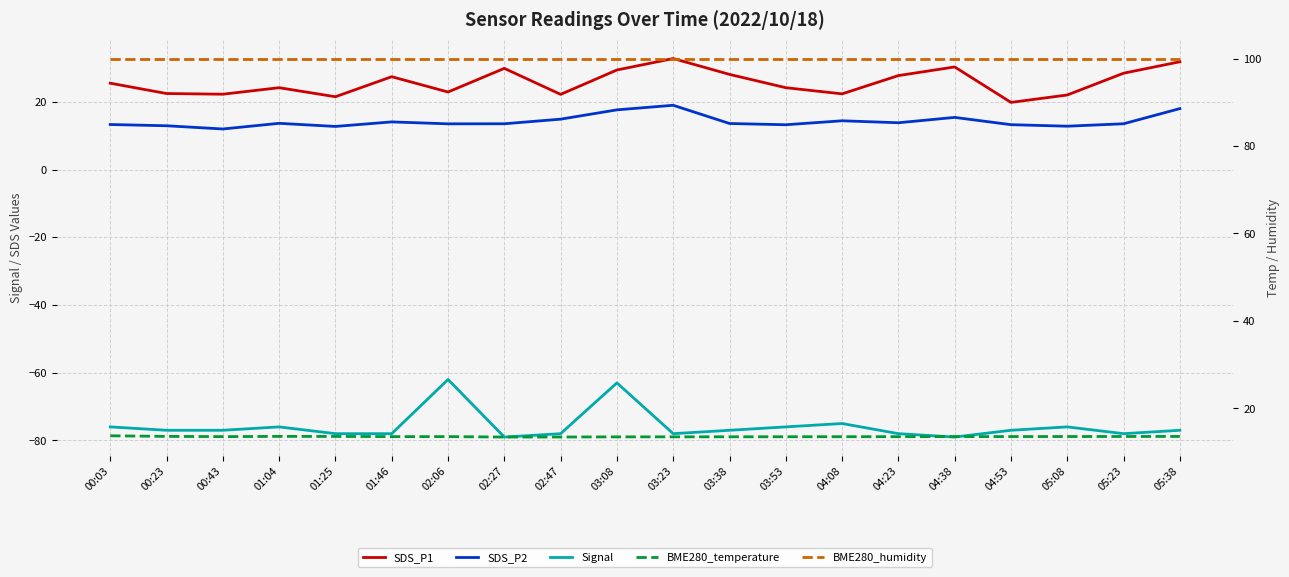

Reading right to left, list all the values displayed in this chart.

SDS_P1: 31.8	28.4	22.0	19.8	30.3	27.8	22.4	24.2	28.1	32.8	29.4	22.2	29.9	22.9	27.4	21.5	24.2	22.2	22.4	25.5
SDS_P2: 18.0	13.5	12.8	13.2	15.4	13.8	14.4	13.2	13.6	19.0	17.6	14.9	13.5	13.5	14.1	12.7	13.7	12.0	12.9	13.3
Signal: -77.0	-78.0	-76.0	-77.0	-79.0	-78.0	-75.0	-76.0	-77.0	-78.0	-63.0	-78.0	-79.0	-62.0	-78.0	-78.0	-76.0	-77.0	-77.0	-76.0
BME280_temperature: 13.6	13.6	13.5	13.5	13.5	13.5	13.5	13.5	13.5	13.5	13.5	13.4	13.4	13.5	13.5	13.6	13.6	13.5	13.6	13.7
BME280_humidity: 100.0	100.0	100.0	100.0	100.0	100.0	100.0	100.0	100.0	100.0	100.0	100.0	100.0	100.0	100.0	100.0	100.0	100.0	100.0	100.0